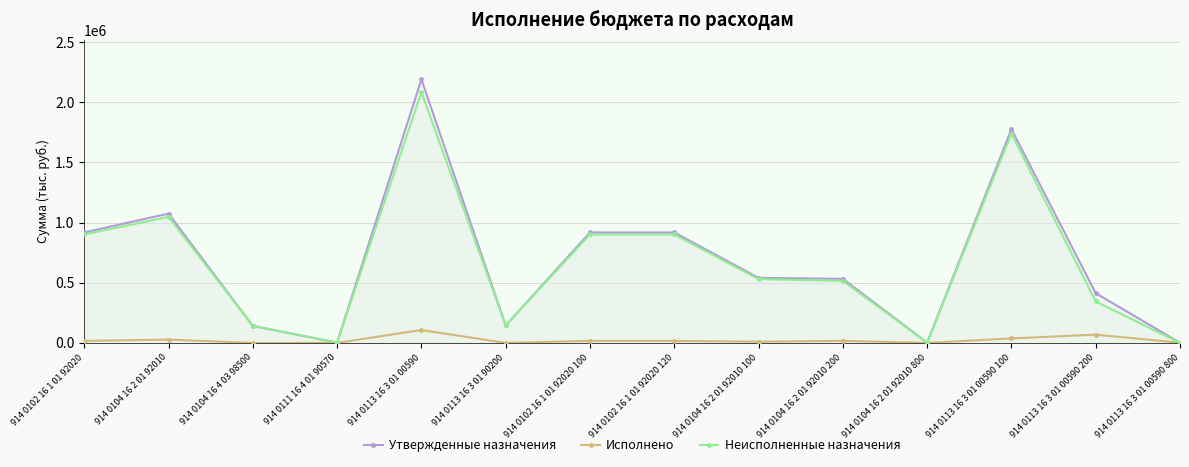

What are all the series names shown in the legend?

Утвержденные назначения, Исполнено, Неисполненные назначения